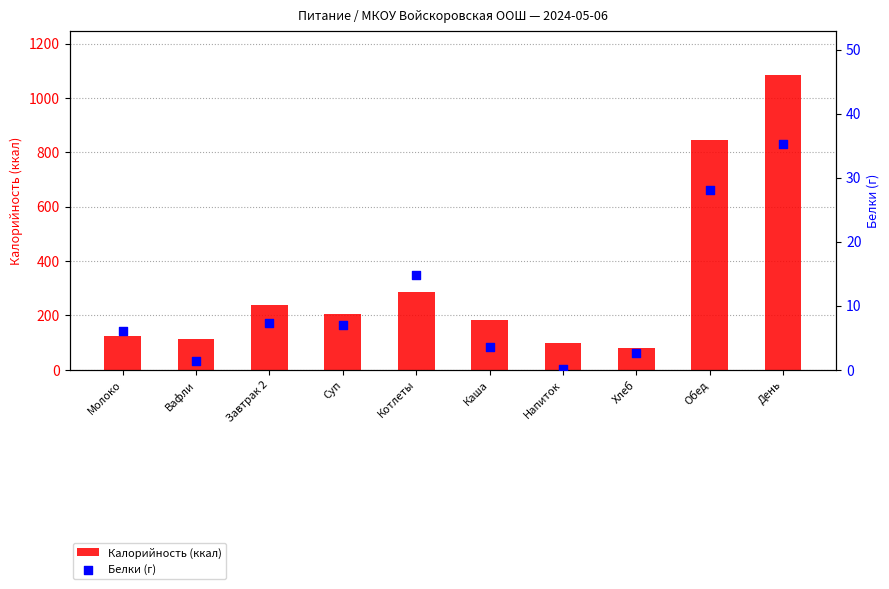

Which series has the largest total across all categories?

Калорийность (ккал)